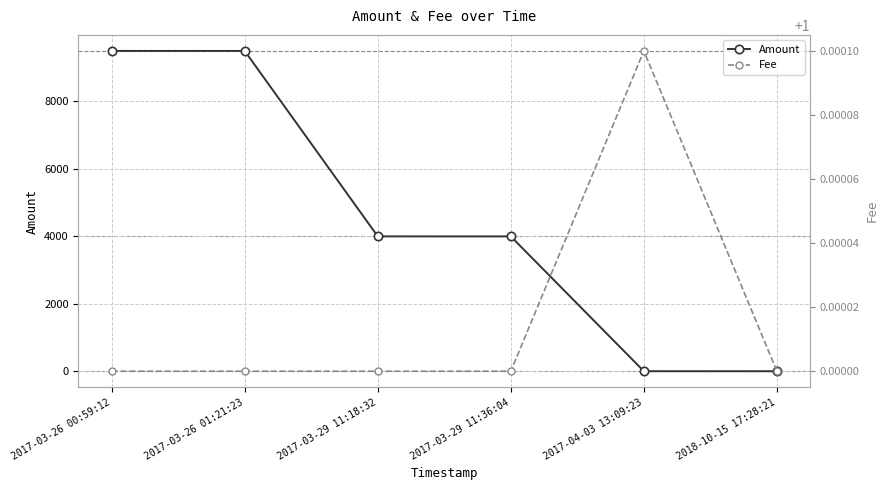

What is the sum of the Amount values at 2017-03-26 01:21:23 and 2018-10-15 17:28:21?

9500